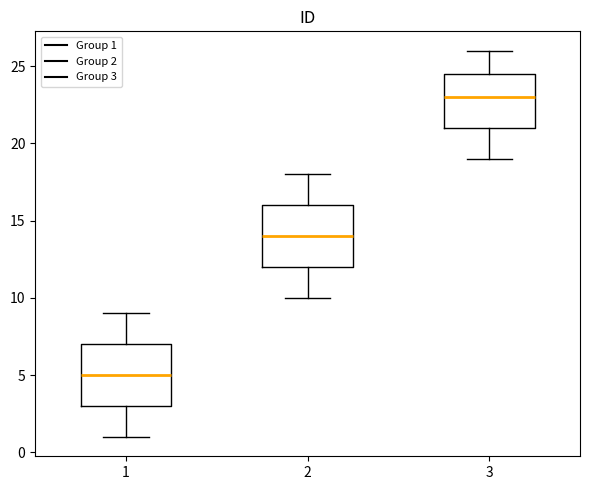

Which box's median line is the highest?

3